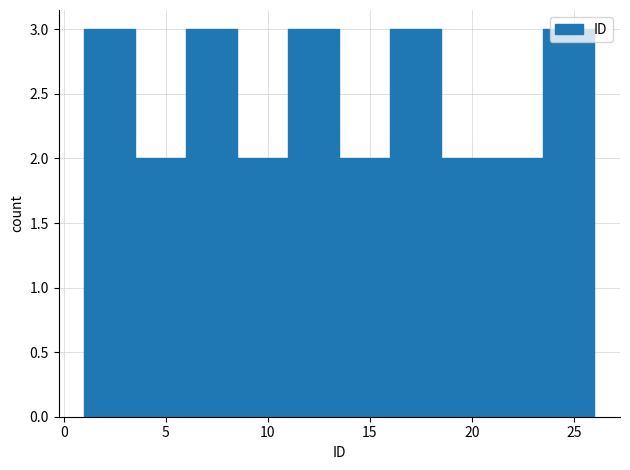

How tall is the bar that spans 21.0 to 23.5 on the x-axis? The values are not printed on the chart, so give them approximately, as read against the axis.

2